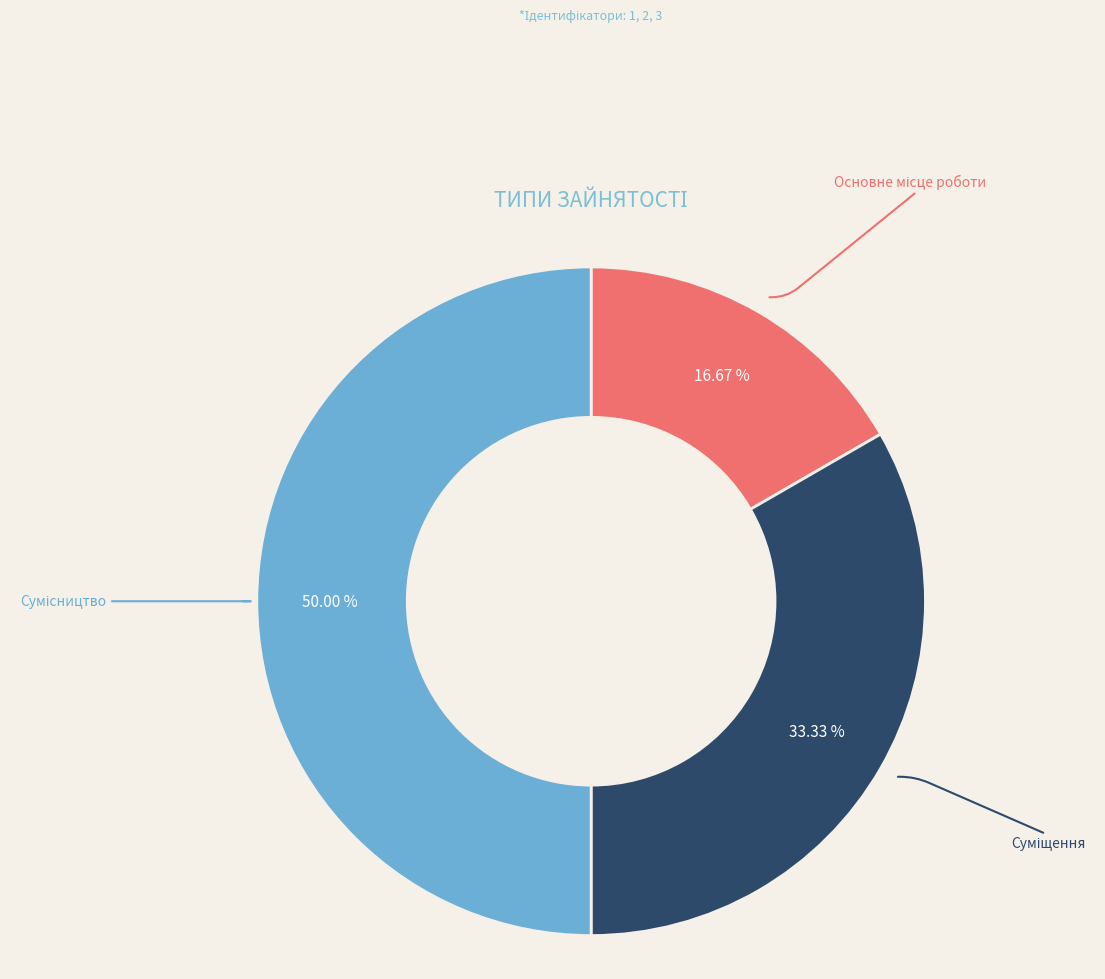

How many segments does this pie chart have?

3